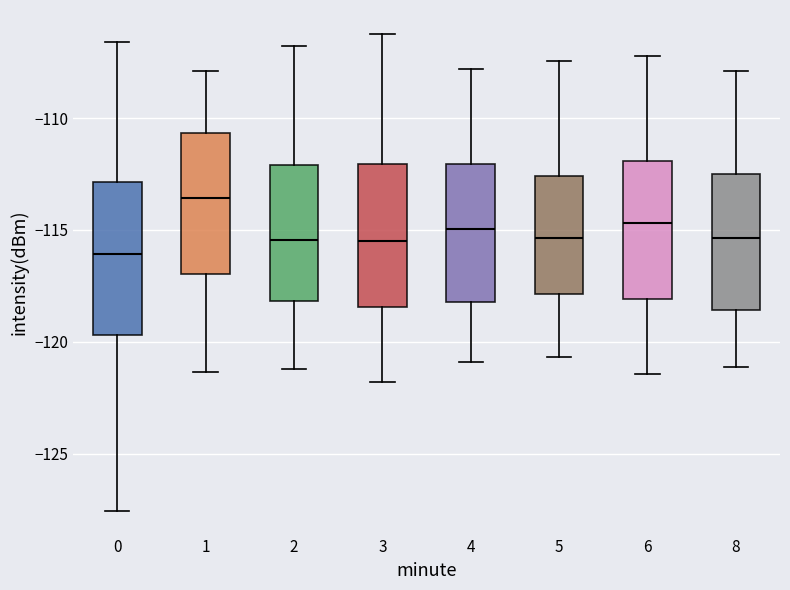

Reading left to right, transcribe this box plot: for each box, give where its median line is, the range the box spans, and where its two whiskers end, as read against the y-axis. The values are not printed on the chart, so give them approximately, as read against the axis.

0: median -116.0, box -119.5 to -113.0, whiskers -127.5 to -106.5
1: median -113.5, box -117.0 to -110.5, whiskers -121.5 to -108.0
2: median -115.5, box -118.0 to -112.0, whiskers -121.0 to -107.0
3: median -115.5, box -118.5 to -112.0, whiskers -122.0 to -106.0
4: median -115.0, box -118.0 to -112.0, whiskers -121.0 to -108.0
5: median -115.5, box -118.0 to -112.5, whiskers -120.5 to -107.5
6: median -114.5, box -118.0 to -112.0, whiskers -121.5 to -107.0
8: median -115.5, box -118.5 to -112.5, whiskers -121.0 to -108.0